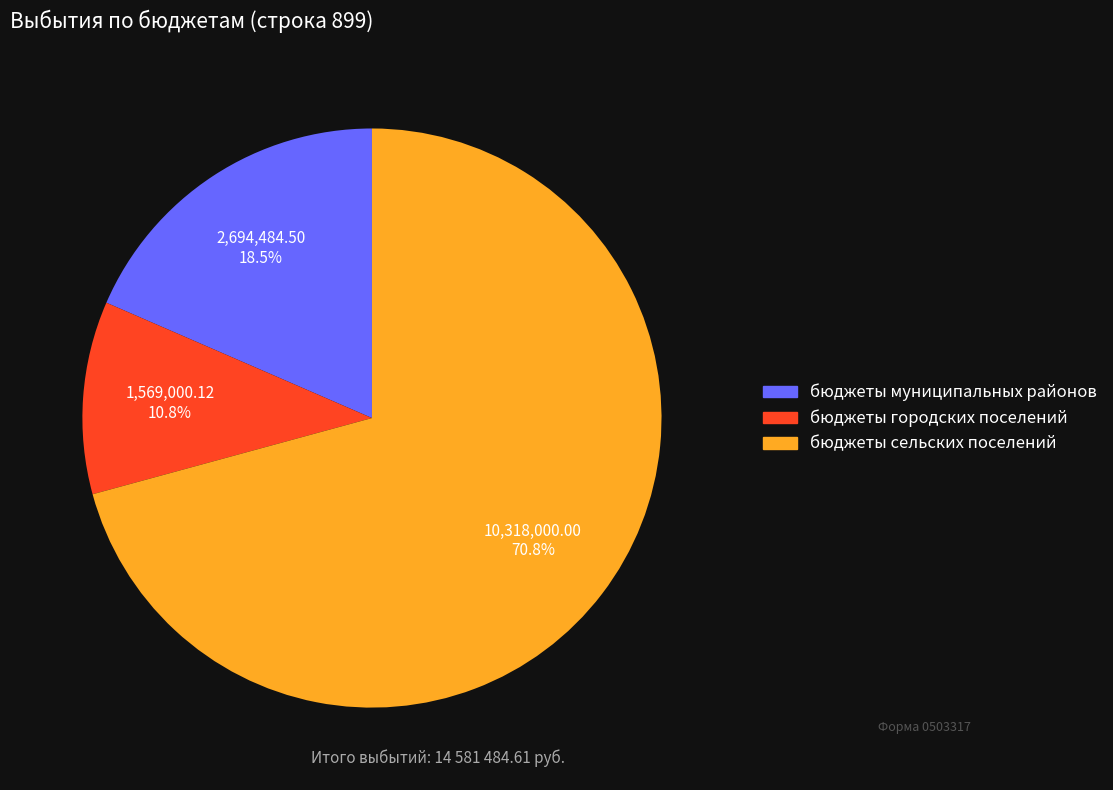

Count the number of slices in the pie.

3